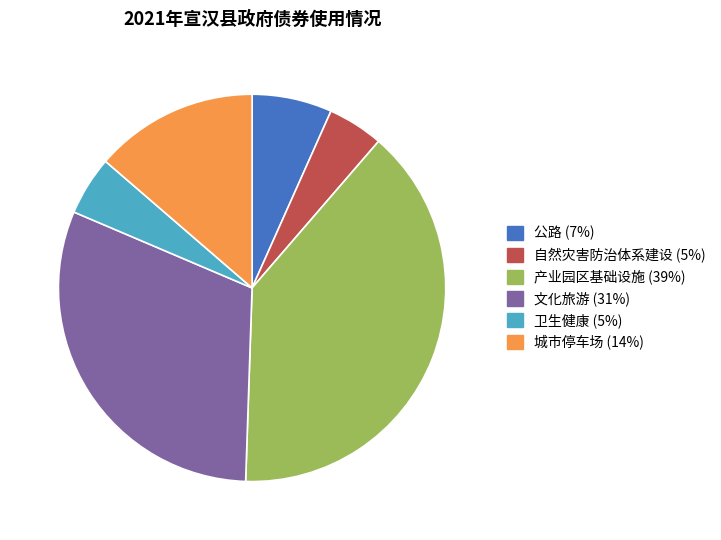

Is there a majority slice in this chart?

No